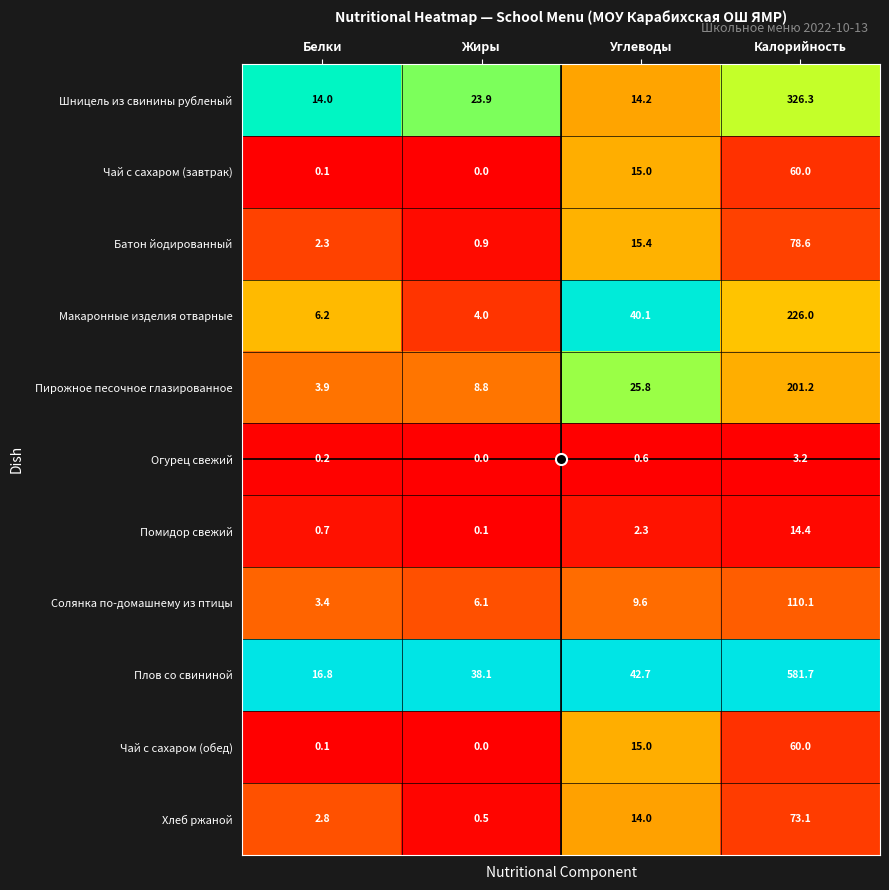

At which category is the sum across all series the highest?

Калорийность